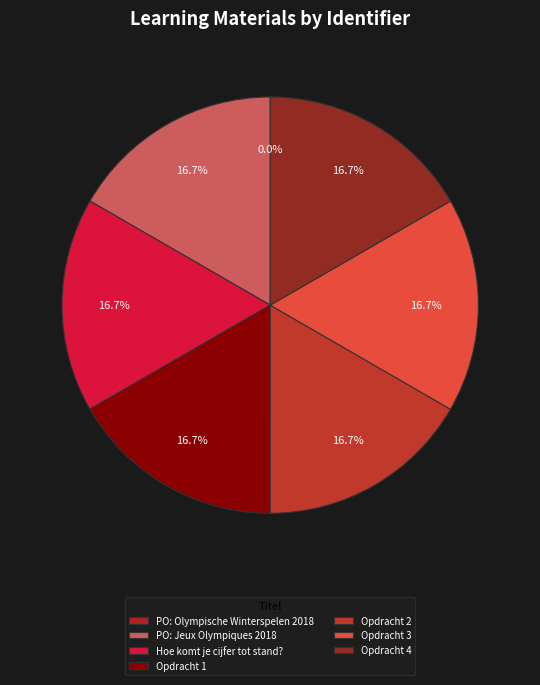

What percentage is the Opdracht 4 slice, to the nearest percent?

17%